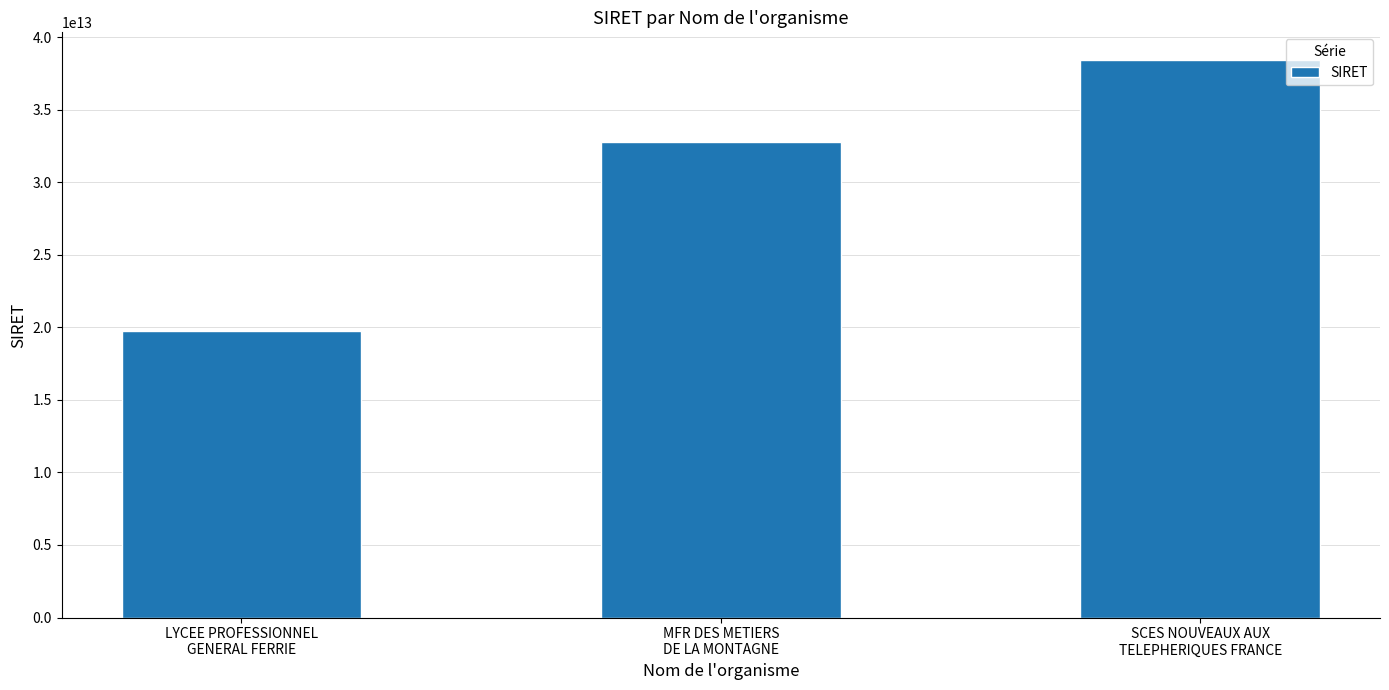

Are the bars horizontal?

No